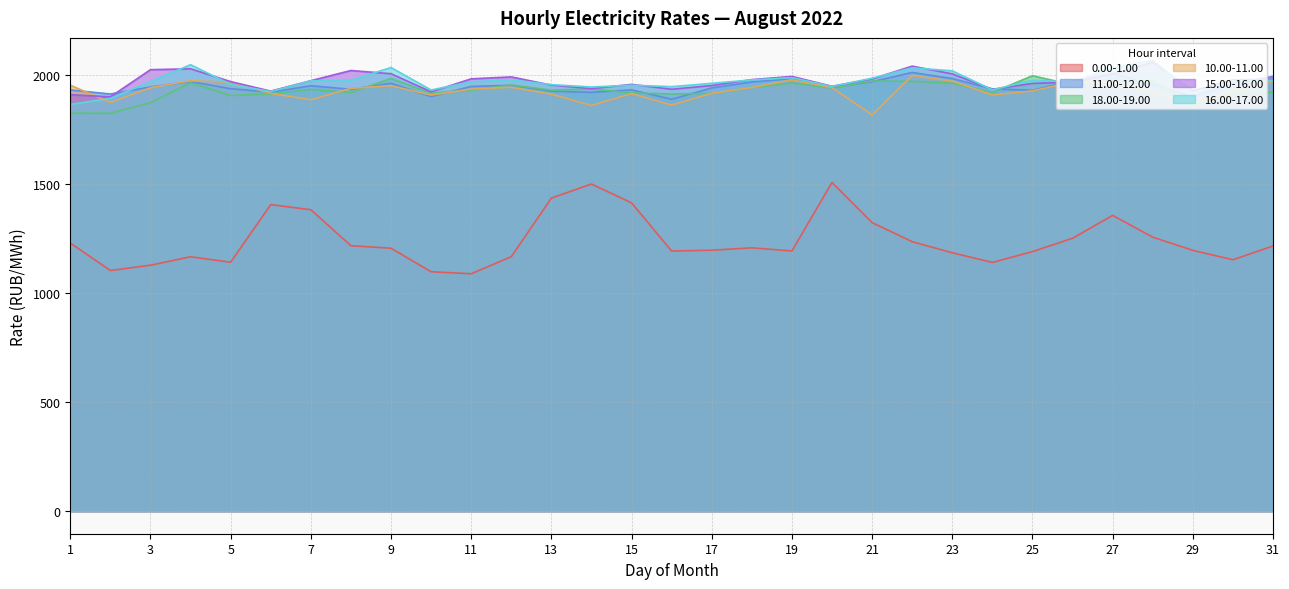

Where is the first local minimum for 16.00-17.00?

6